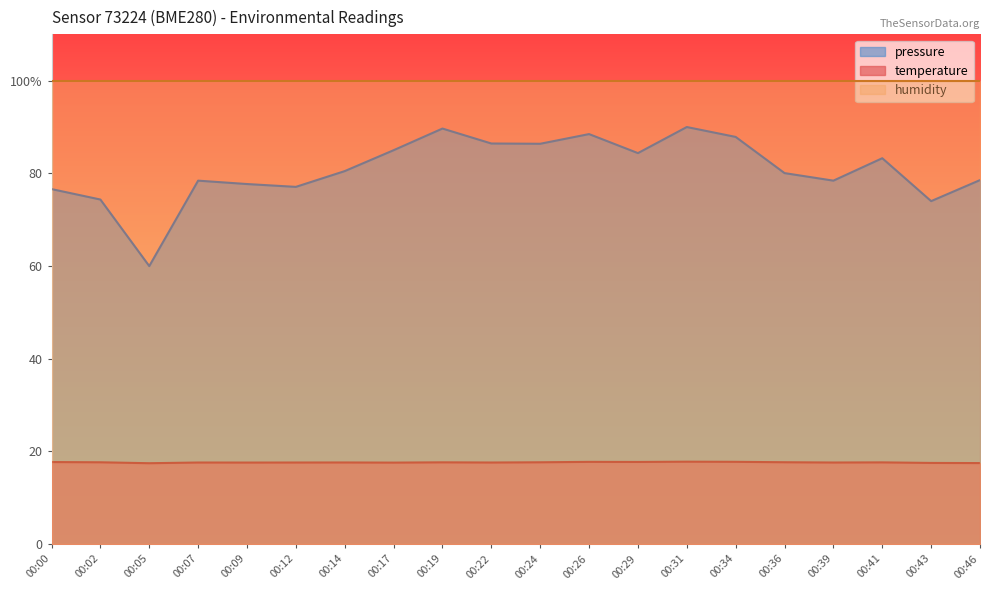

What is the value of the pressure_norm point at the 3rd from the left?

60.0